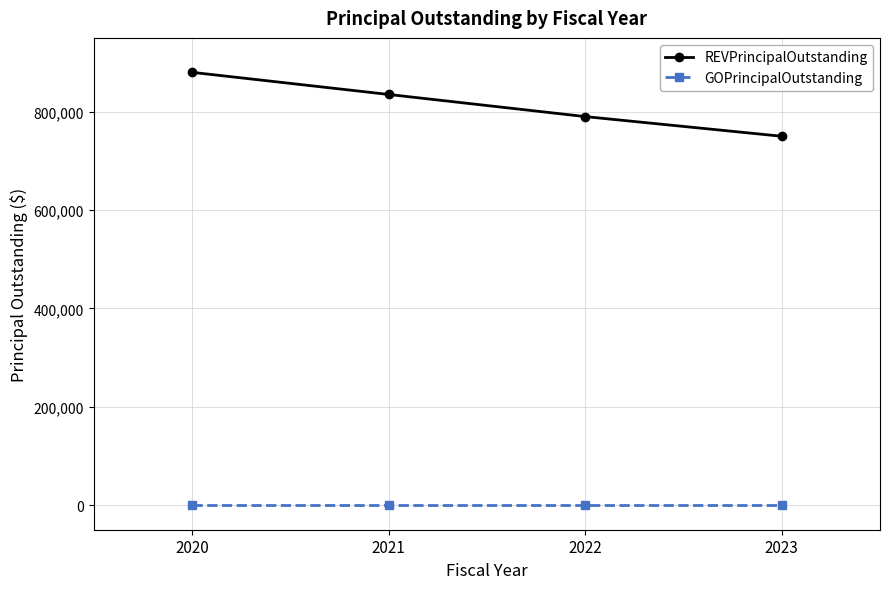

At 2020, list the series in order from largest to smallest.

REVPrincipalOutstanding, GOPrincipalOutstanding